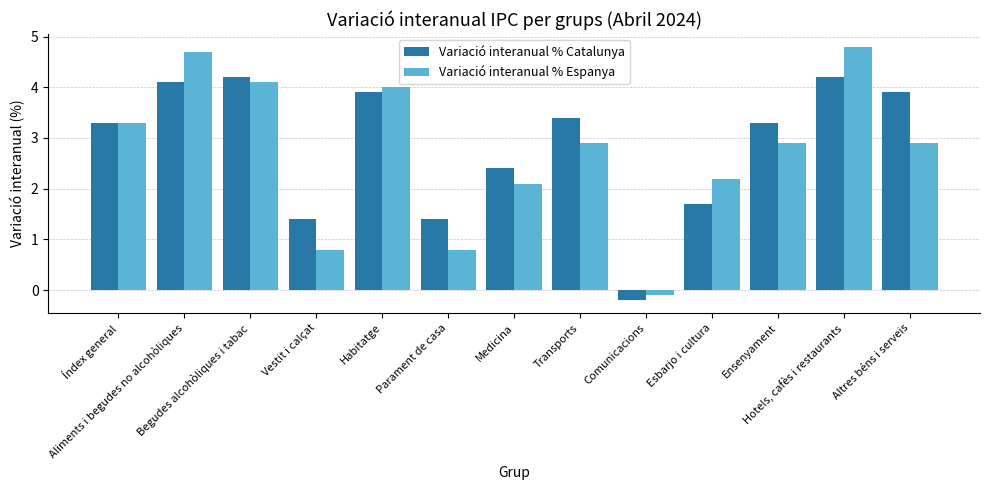

What is the difference between the second highest and minimum values in the Variació interanual % Catalunya series?

4.4